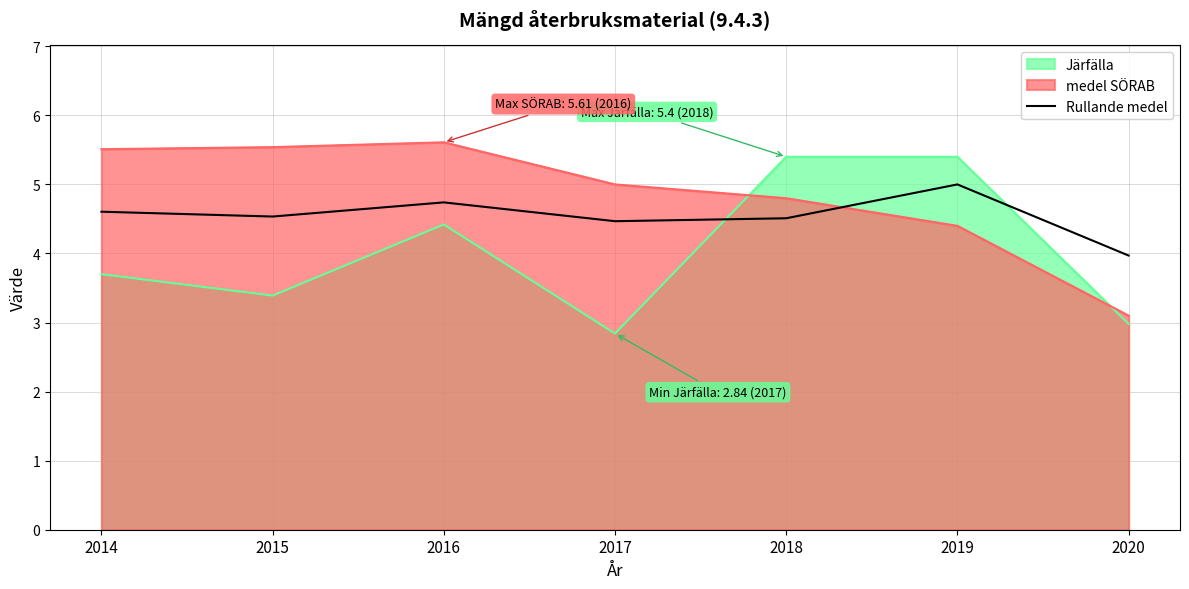

Does the chart have visible grid lines?

Yes